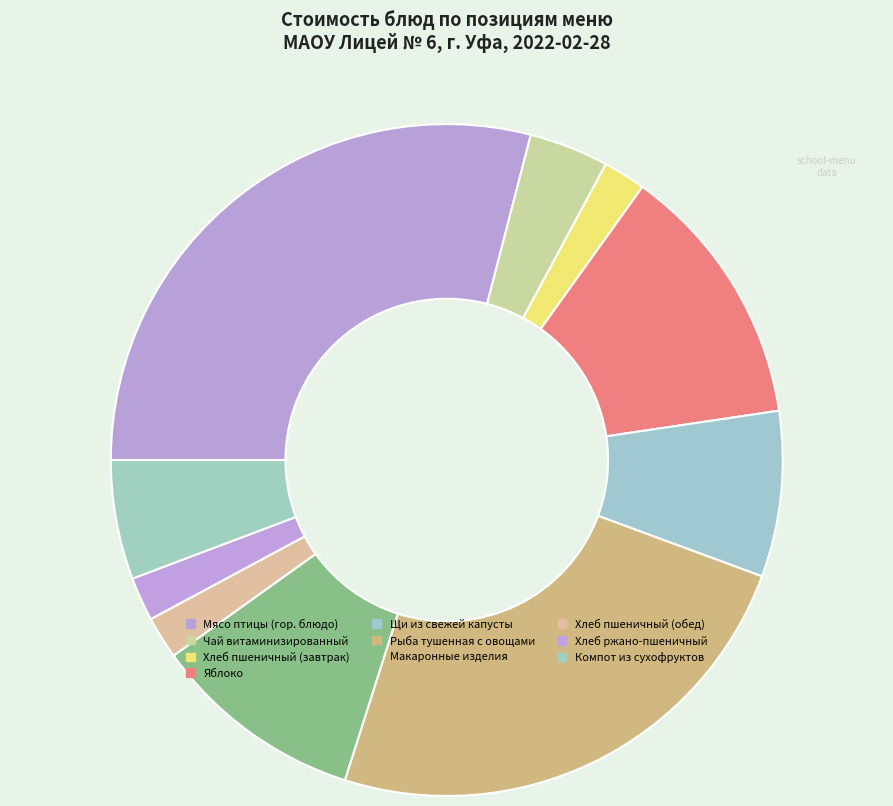

Count the number of slices in the pie.

10